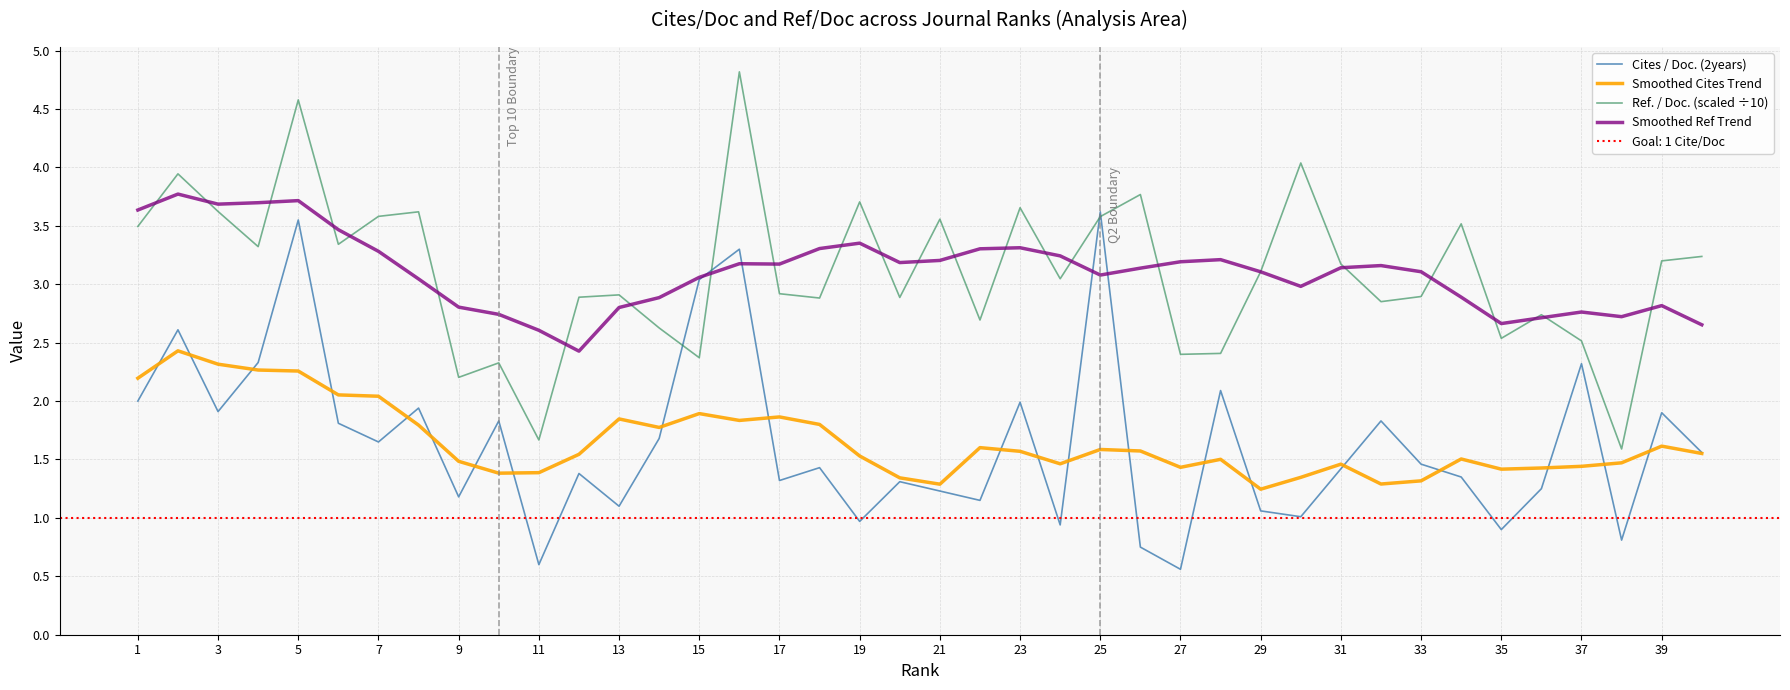

Which series has the widest spread of values?

Ref. / Doc. (scaled ÷10)